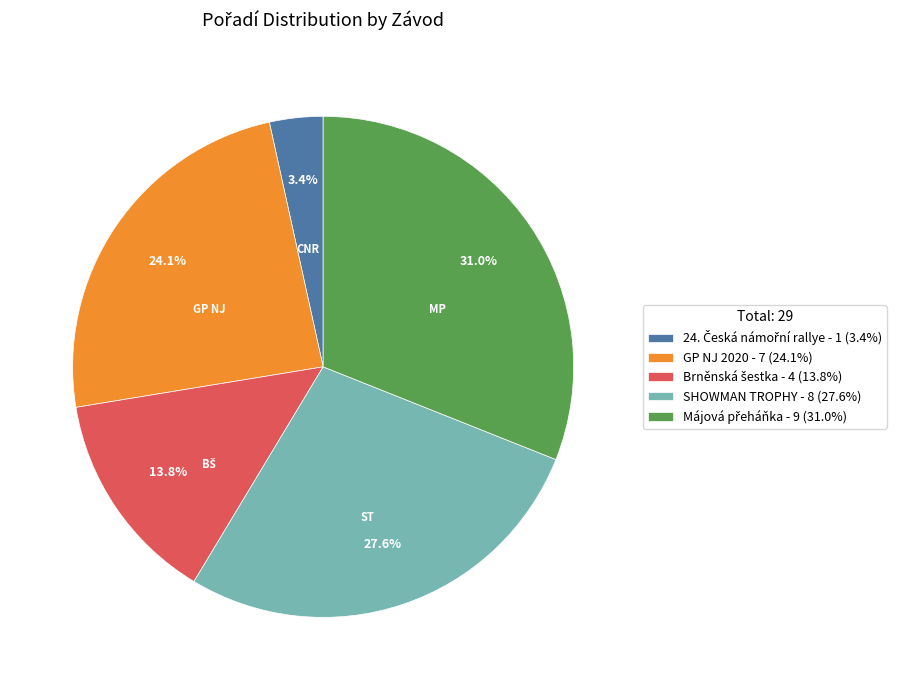

Is there a majority slice in this chart?

No